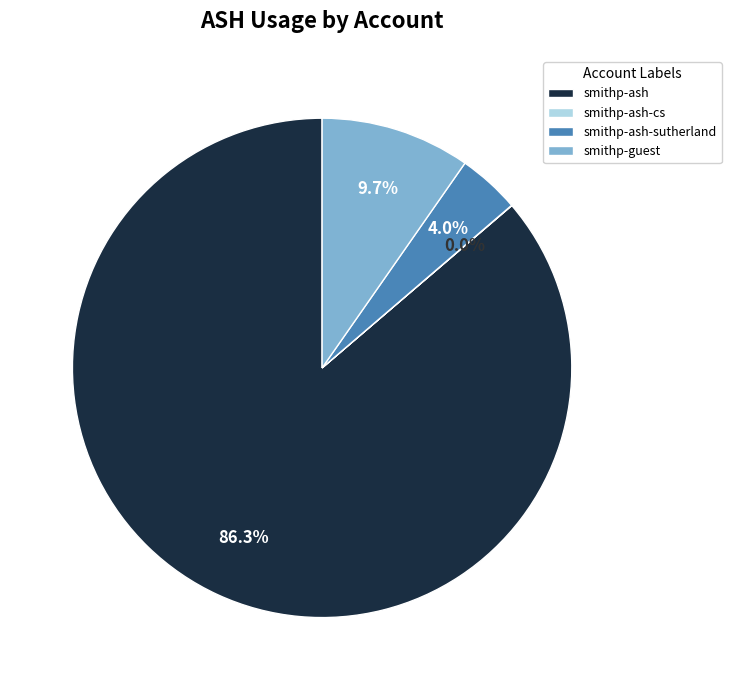

Which category accounts for the majority?

smithp-ash